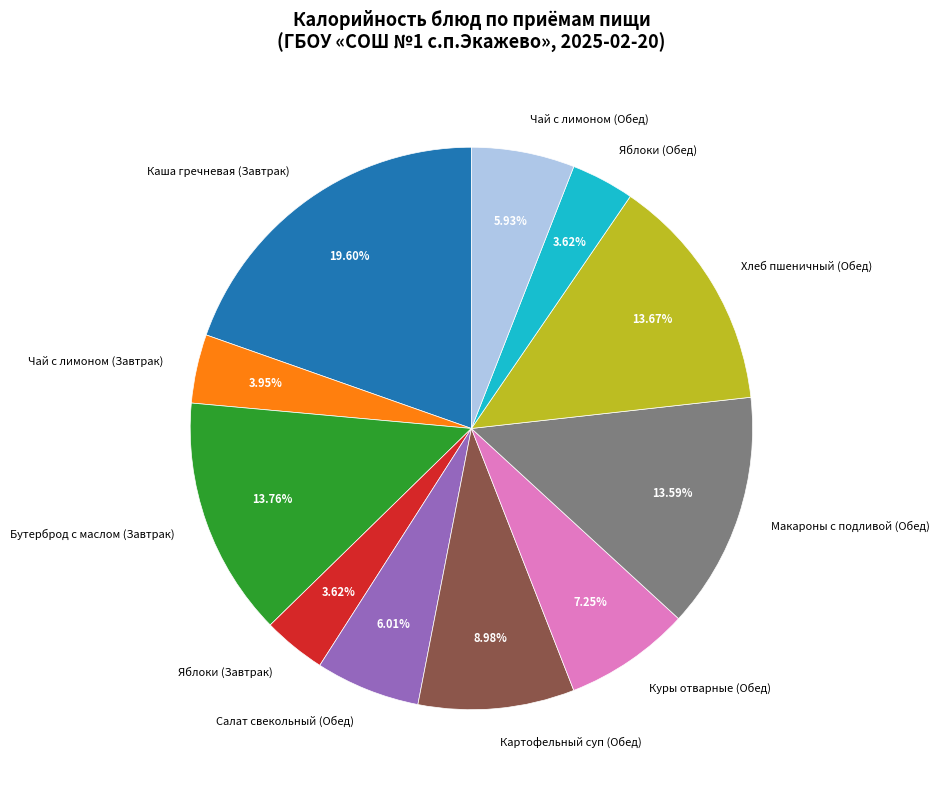

Which category has the biggest portion of the pie?

Каша гречневая (Завтрак)